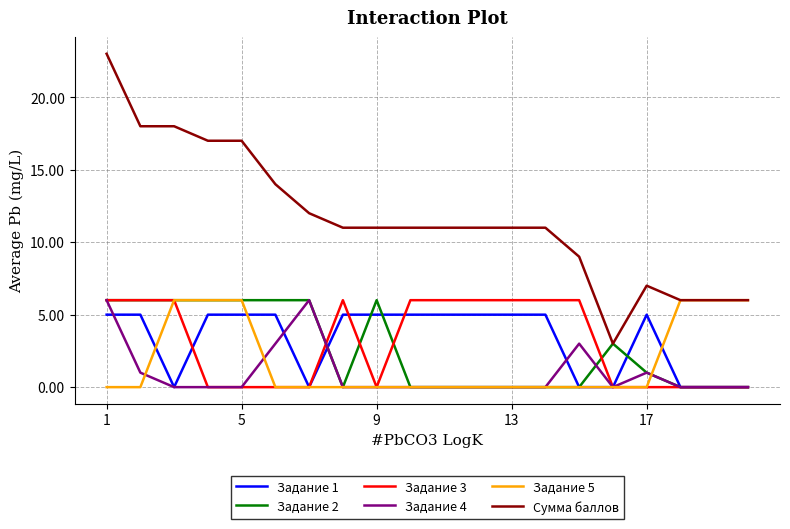

Count the number of data series in this chart.

6